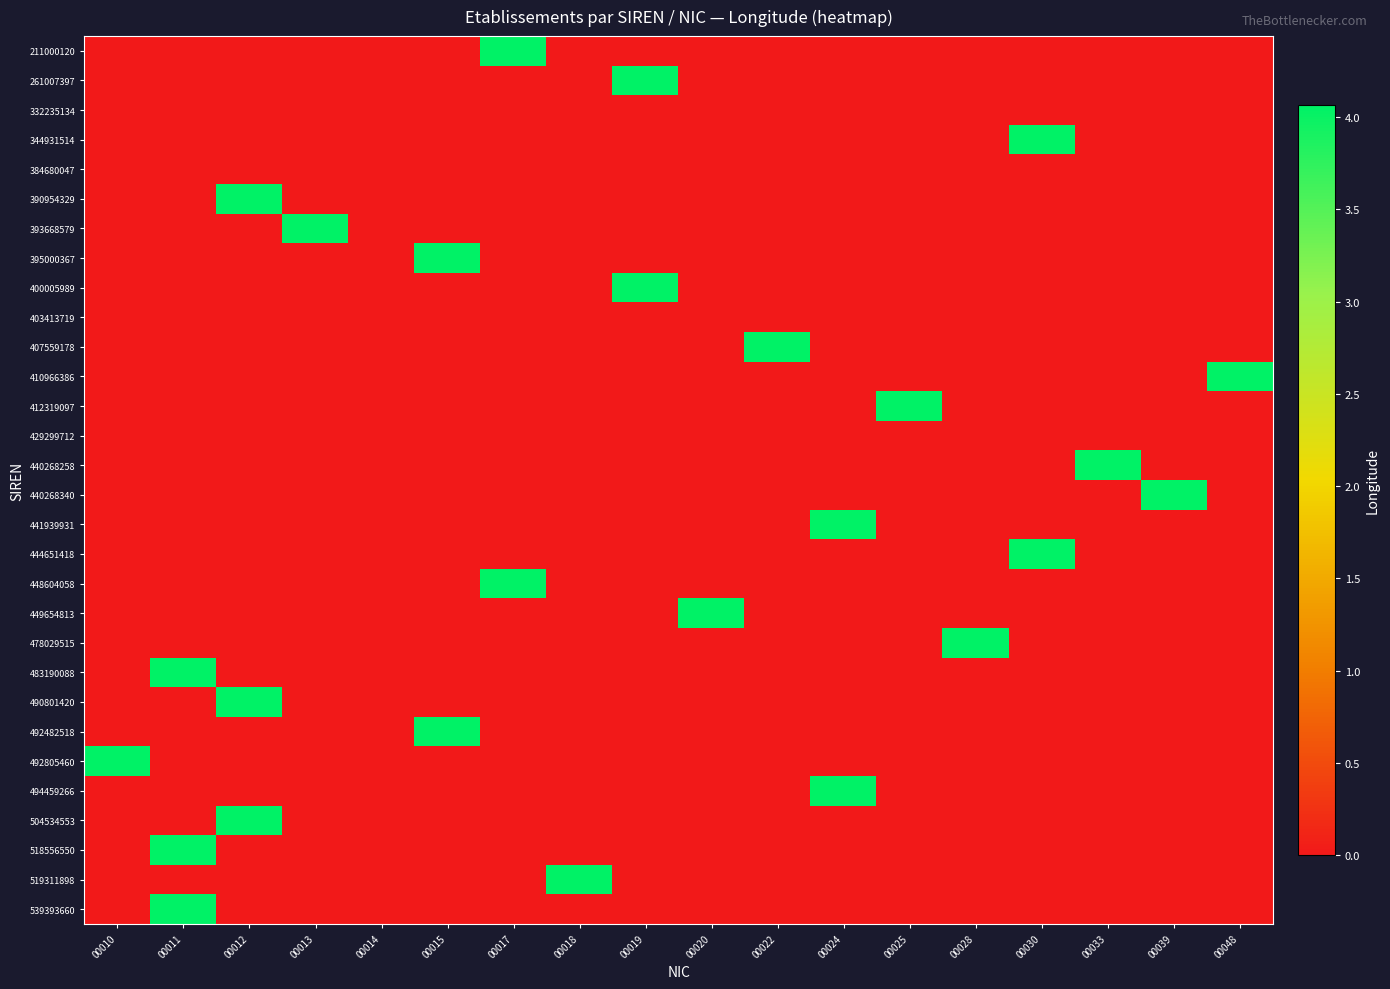

Which has a higher value, 00028 or 00017?

00017